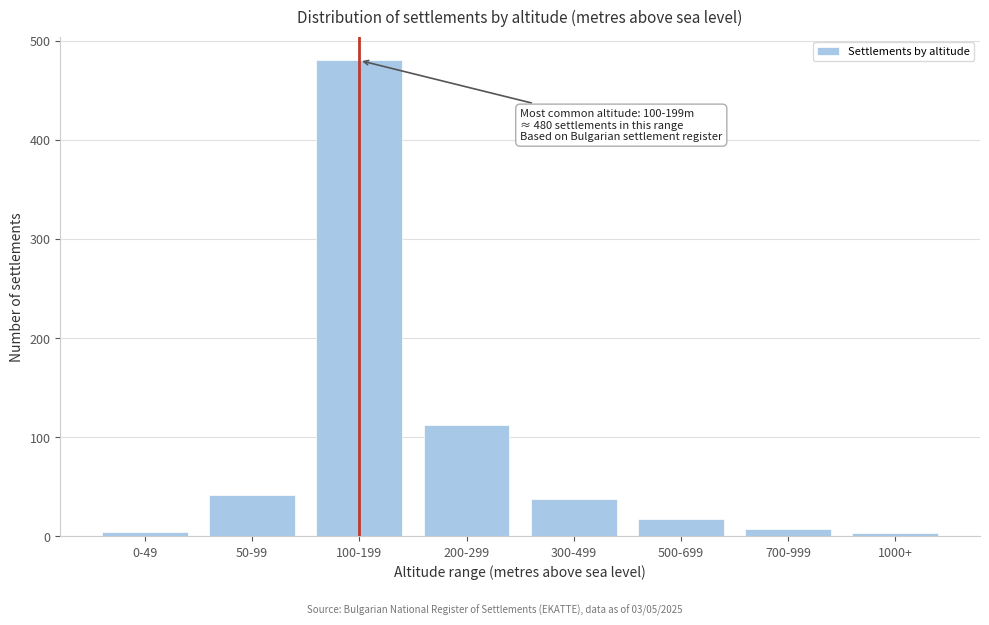

The value at 100-199 is 124. True or false?

False